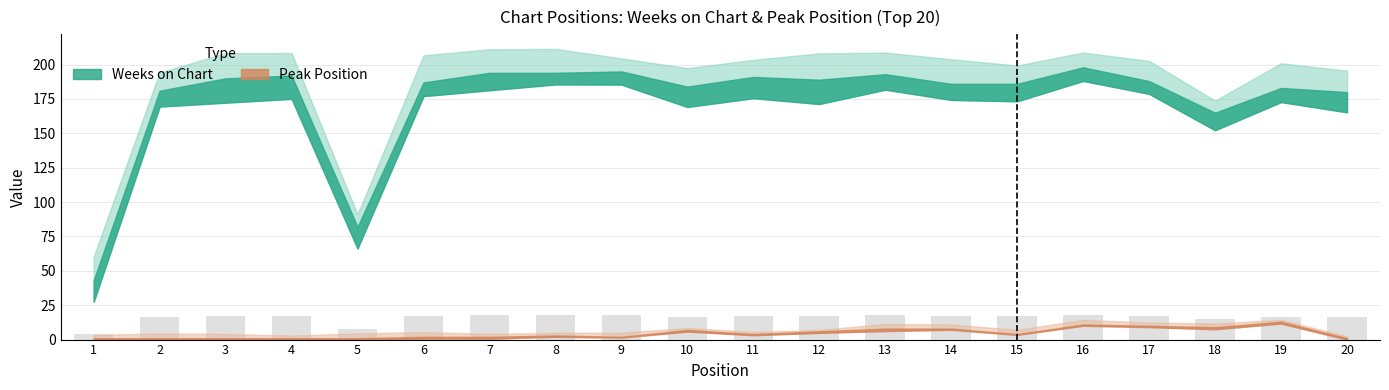

How many bars are there in total?

20